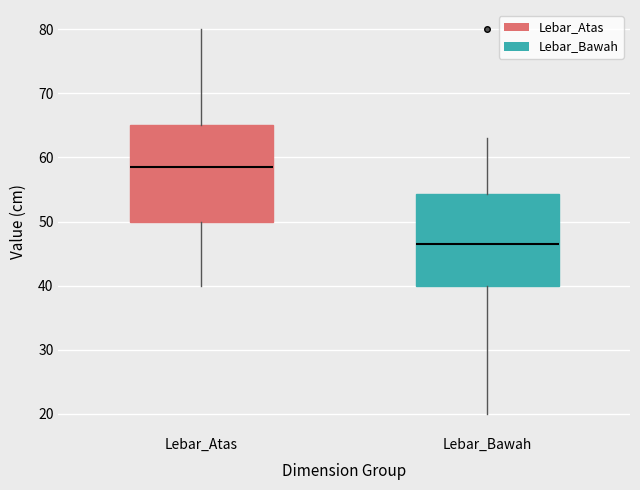

Reading left to right, read every box against the y-axis: the position of its median line, the range the box covers, and the ends of its whiskers. The values are not printed on the chart, so give them approximately, as read against the axis.

Lebar_Atas: median 59, box 50 to 65, whiskers 40 to 80
Lebar_Bawah: median 47, box 40 to 54, whiskers 20 to 63